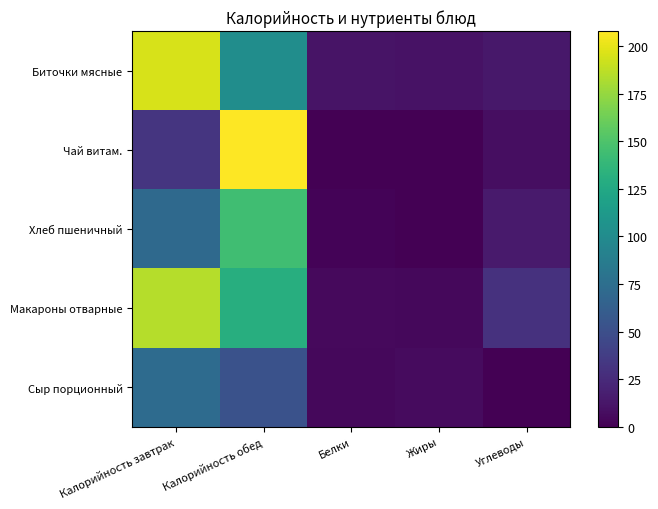

Reading left to right, extract all data points from this chart.

Биточки мясные: Калорийность завтрак=195.2	Калорийность обед=102.0	Белки=10.6	Жиры=10.5	Углеводы=13.3
Чай витам.: Калорийность завтрак=32.0	Калорийность обед=208.0	Белки=0.0	Жиры=0.0	Углеводы=8.0
Хлеб пшеничный: Калорийность завтрак=71.0	Калорийность обед=144.0	Белки=2.3	Жиры=0.2	Углеводы=14.8
Макароны отварные: Калорийность завтрак=184.5	Калорийность обед=130.0	Белки=5.4	Жиры=4.2	Углеводы=29.6
Сыр порционный: Калорийность завтрак=72.7	Калорийность обед=52.3	Белки=4.6	Жиры=5.9	Углеводы=0.0